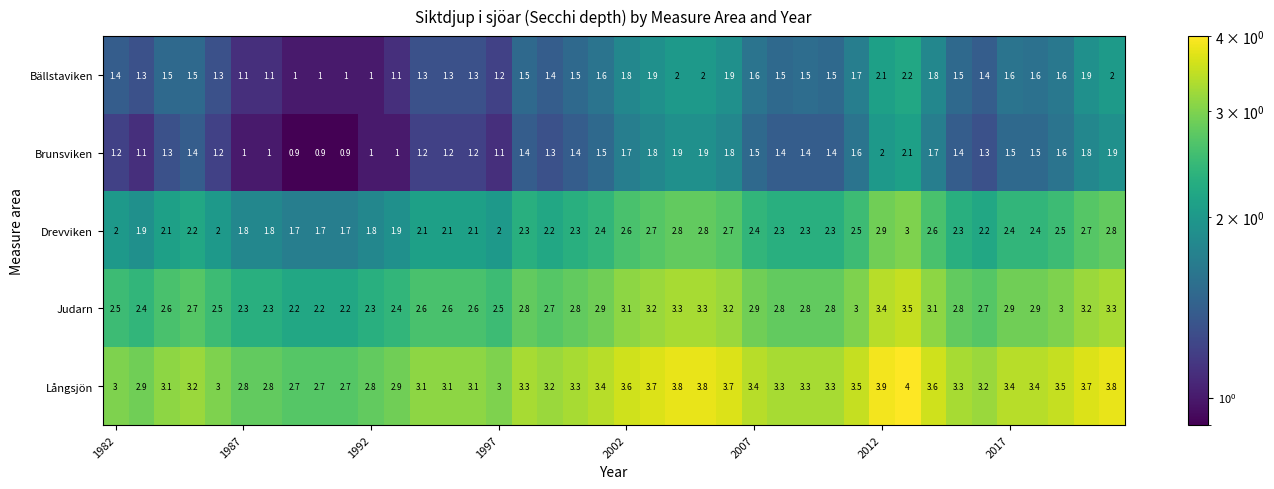

At how many categories does at least one series exceed 1?

40